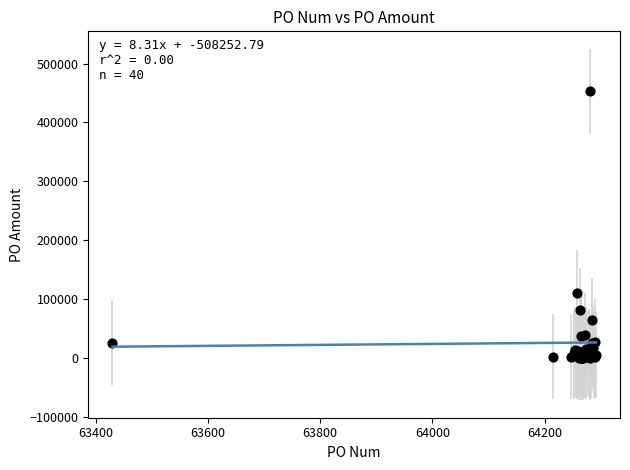

What Y value in the scatter plot is closest to 226418?

110400.0